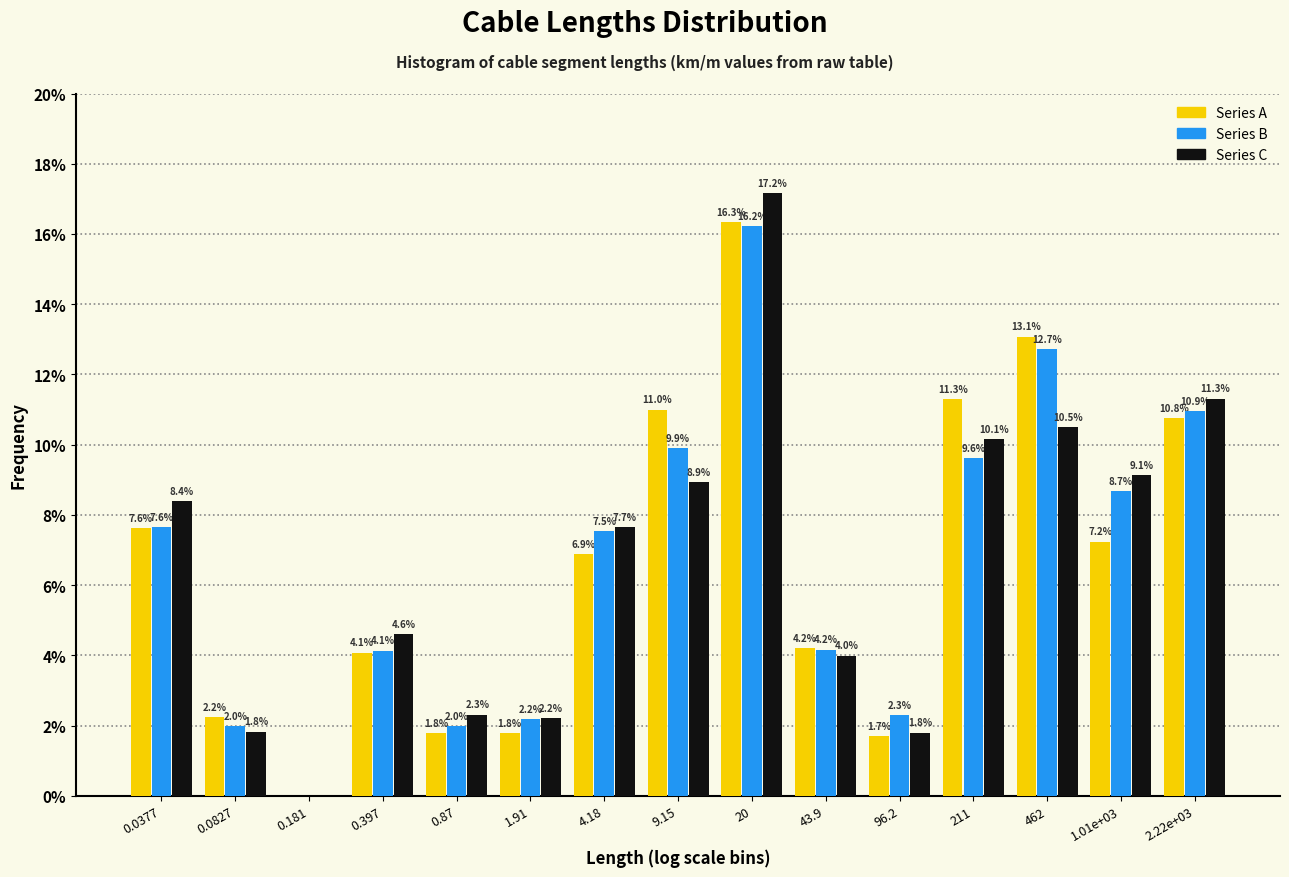

Reading left to right, list all the values displayed in this chart.

Series A: 0.0377=7.6	0.0827=2.2	0.181=0.0	0.397=4.1	0.87=1.8	1.91=1.8	4.18=6.9	9.15=11.0	20=16.3	43.9=4.2	96.2=1.7	211=11.3	462=13.1	1.01e+03=7.2	2.22e+03=10.8
Series B: 0.0377=7.6	0.0827=2.0	0.181=0.0	0.397=4.1	0.87=2.0	1.91=2.2	4.18=7.5	9.15=9.9	20=16.2	43.9=4.2	96.2=2.3	211=9.6	462=12.7	1.01e+03=8.7	2.22e+03=10.9
Series C: 0.0377=8.4	0.0827=1.8	0.181=0.0	0.397=4.6	0.87=2.3	1.91=2.2	4.18=7.7	9.15=8.9	20=17.2	43.9=4.0	96.2=1.8	211=10.1	462=10.5	1.01e+03=9.1	2.22e+03=11.3